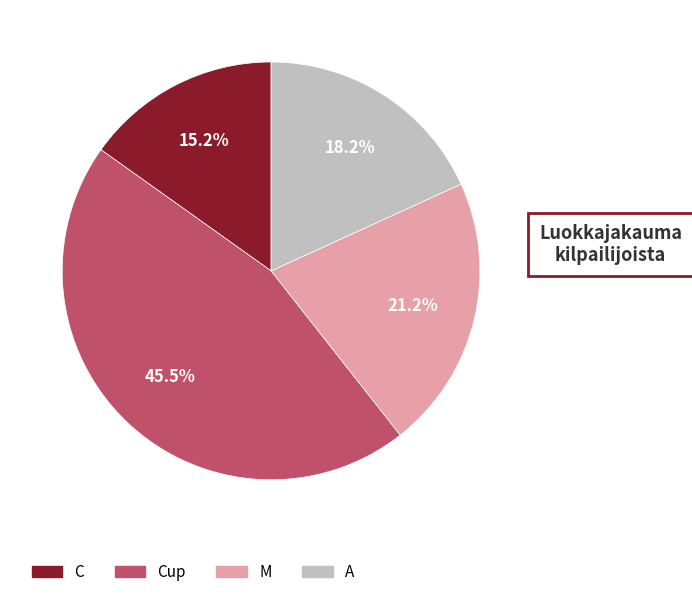

Is there any slice that represents more than half of the pie?

No